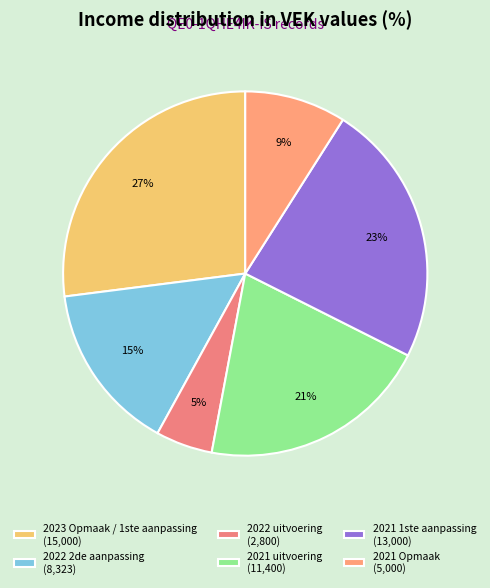

To the nearest percent, what is the difference between the 2022 uitvoering and 2021 1ste aanpassing slice percentages?

18%